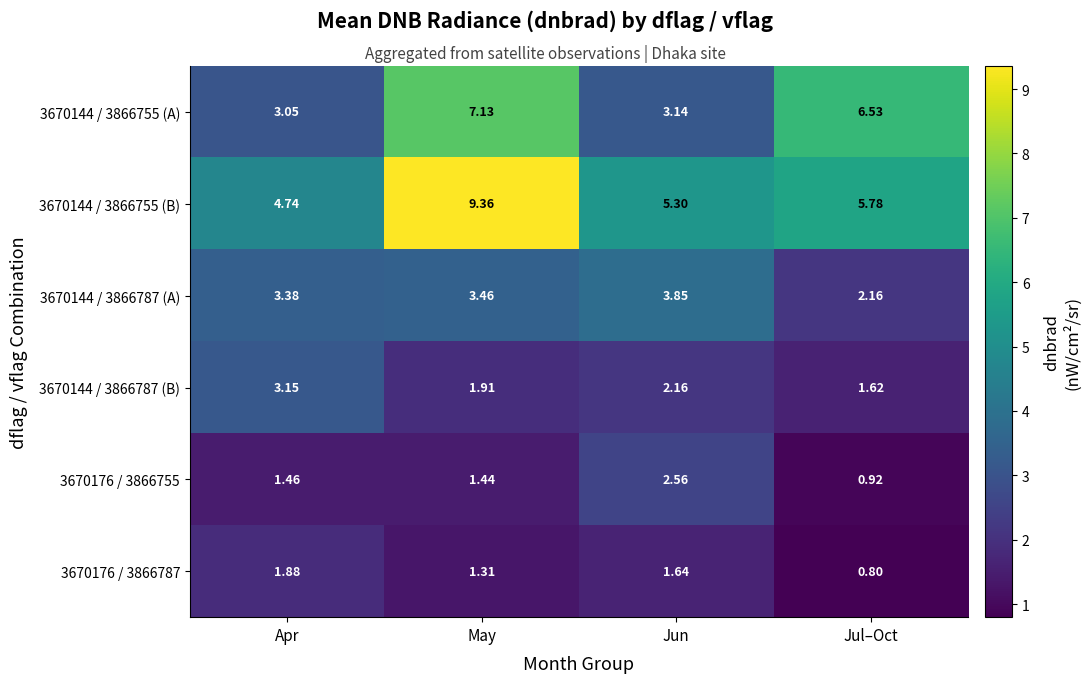

At which label is 3670176 / 3866787 closest to 1?

Jul–Oct